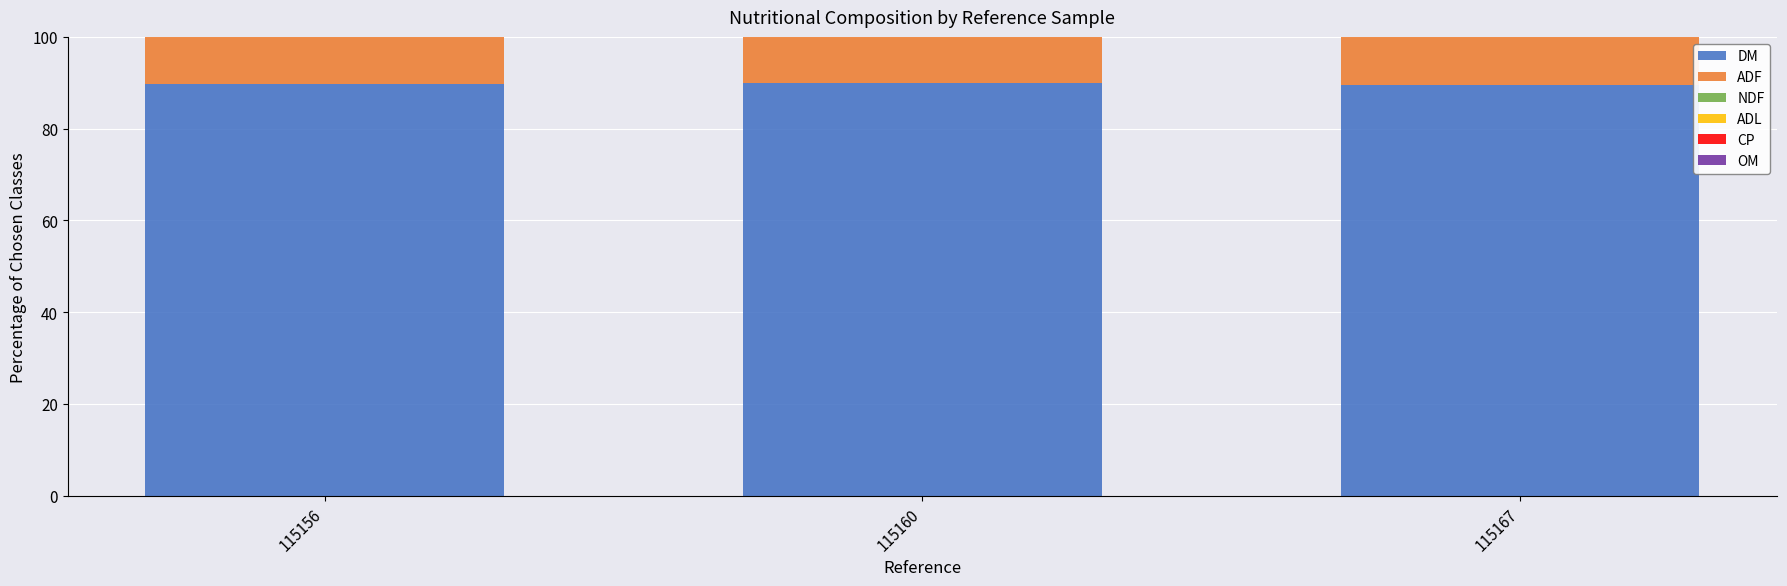

What is the maximum value shown in the chart?

89.9